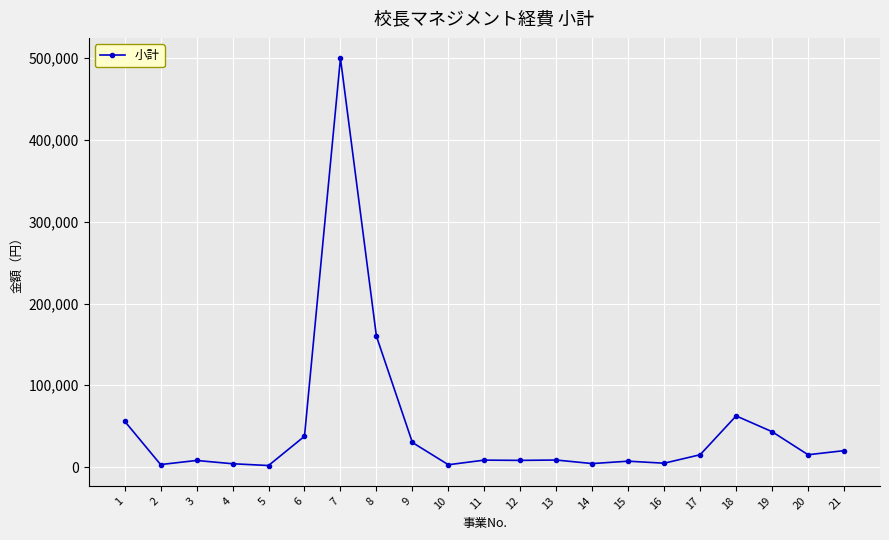

What is the value of the 10th point from the left?

2780